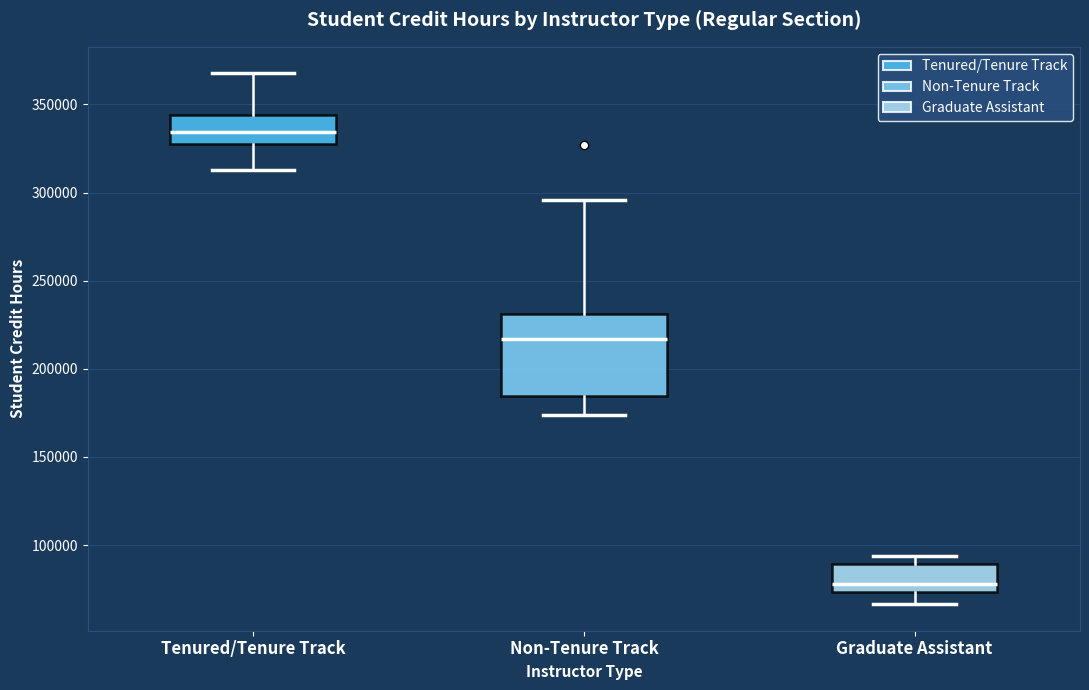

Reading left to right, read every box against the y-axis: the position of its median line, the range the box covers, and the ends of its whiskers. The values are not printed on the chart, so give them approximately, as read against the axis.

Tenured/Tenure Track: median 335000, box 325000 to 345000, whiskers 315000 to 370000
Non-Tenure Track: median 215000, box 185000 to 230000, whiskers 175000 to 295000
Graduate Assistant: median 80000, box 75000 to 90000, whiskers 65000 to 95000